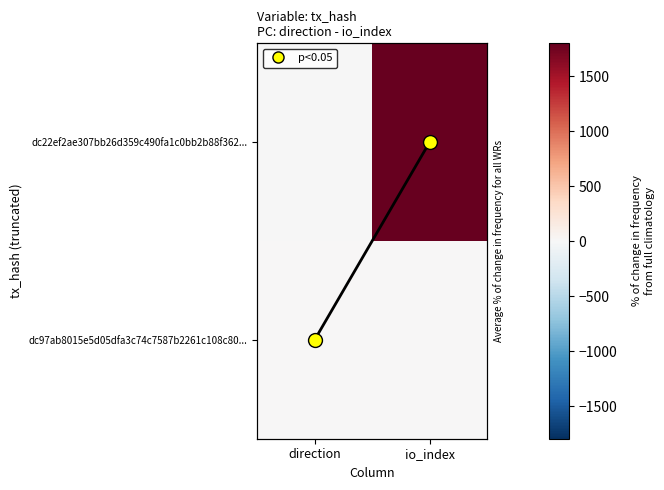

What is the total value across all series at io_index?

1801